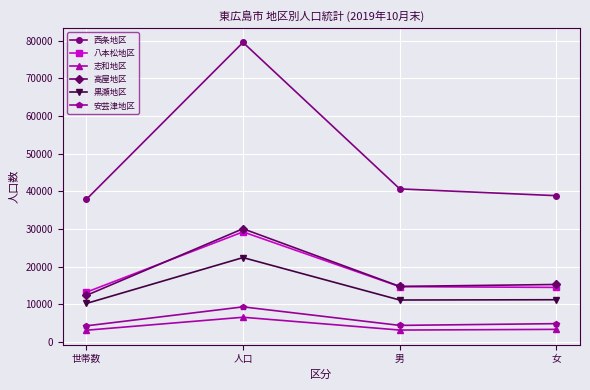

What value does the 志和地区 series have at 女, to the nearest 50?

3400